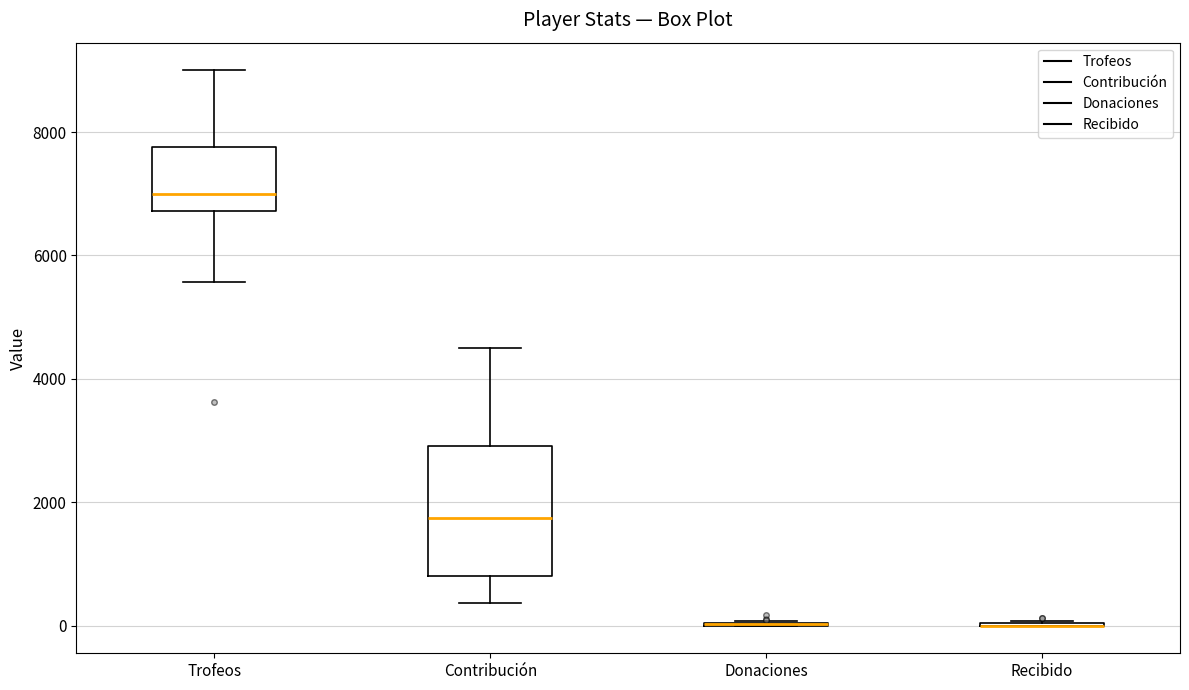

Reading left to right, read every box against the y-axis: the position of its median line, the range the box covers, and the ends of its whiskers. The values are not printed on the chart, so give them approximately, as read against the axis.

Trofeos: median 7000, box 6800 to 7800, whiskers 5600 to 9000
Contribución: median 1800, box 800 to 3000, whiskers 400 to 4600
Donaciones: box collapsed to a line at 0, whiskers 0 to 0
Recibido: box collapsed to a line at 0, whiskers 0 to 0